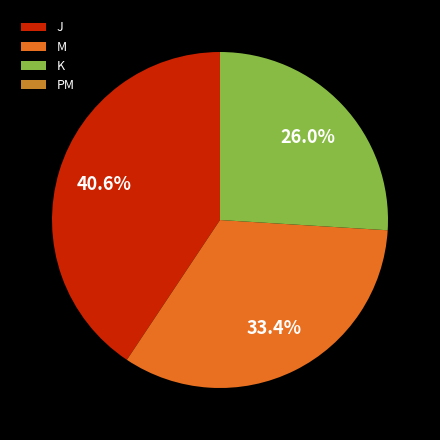

What is the ratio of the value at K to the value at J?

0.6